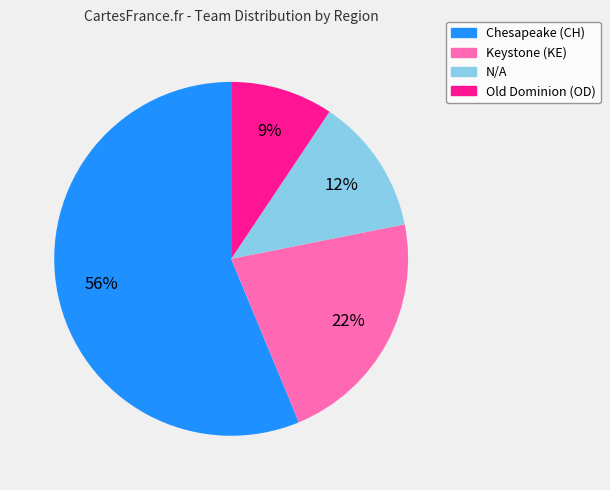

Is it true that N/A is 12% of the pie?

True